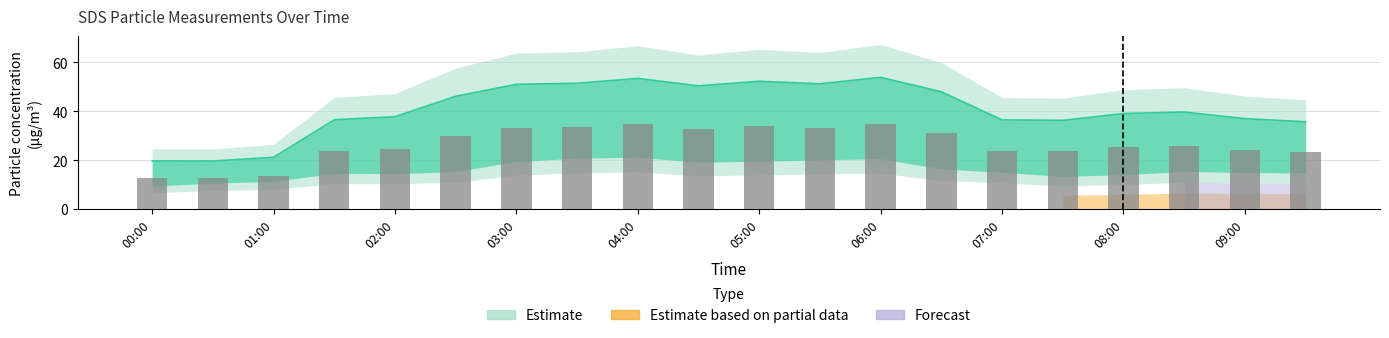

What is the maximum value shown in the chart?

35.0